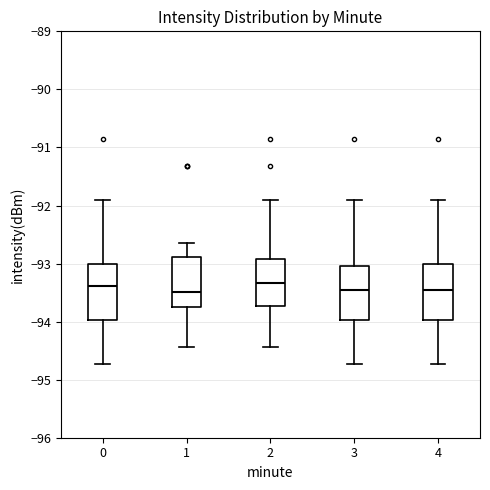

Reading left to right, transcribe this box plot: for each box, give where its median line is, the range the box spans, and where its two whiskers end, as read against the y-axis. The values are not printed on the chart, so give them approximately, as read against the axis.

0: median -93.4, box -94.0 to -93.0, whiskers -94.7 to -91.9
1: median -93.5, box -93.8 to -92.9, whiskers -94.4 to -92.6
2: median -93.3, box -93.7 to -92.9, whiskers -94.4 to -91.9
3: median -93.4, box -94.0 to -93.0, whiskers -94.7 to -91.9
4: median -93.4, box -94.0 to -93.0, whiskers -94.7 to -91.9